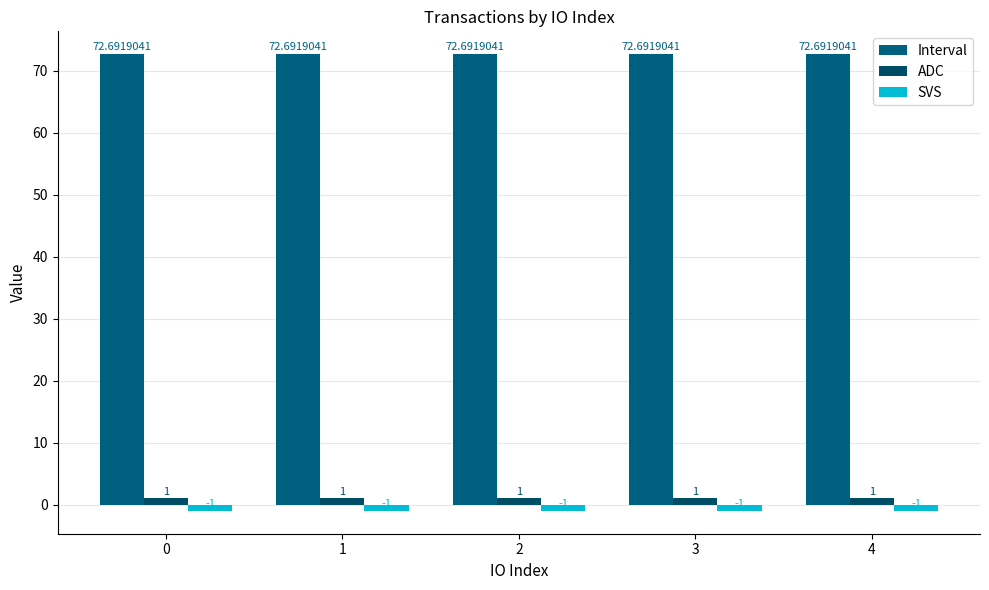

Reading left to right, what are all the values shown in this chart?

Interval: 0=72.7	1=72.7	2=72.7	3=72.7	4=72.7
ADC: 0=1.0	1=1.0	2=1.0	3=1.0	4=1.0
SVS: 0=-1.0	1=-1.0	2=-1.0	3=-1.0	4=-1.0